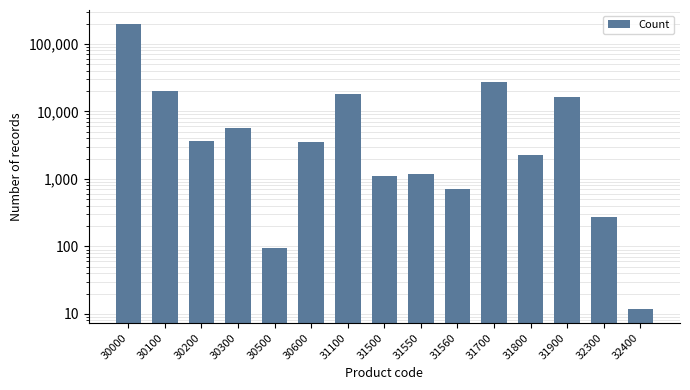

Are the bars grouped side by side (vs. stacked)?

No